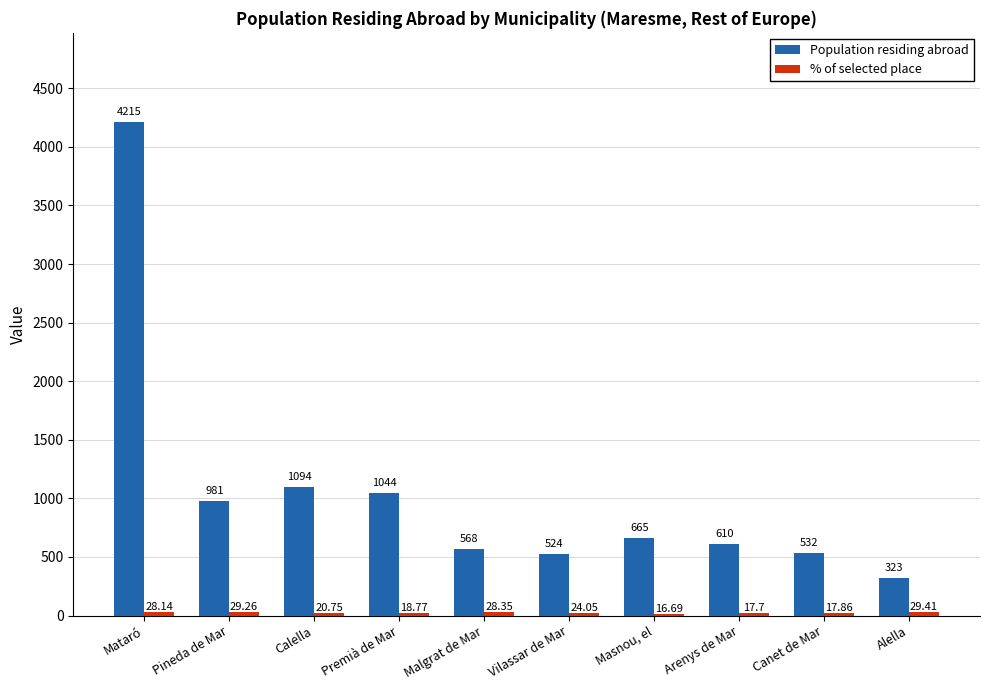

What is the highest value of the Population residing abroad series?

4215.0